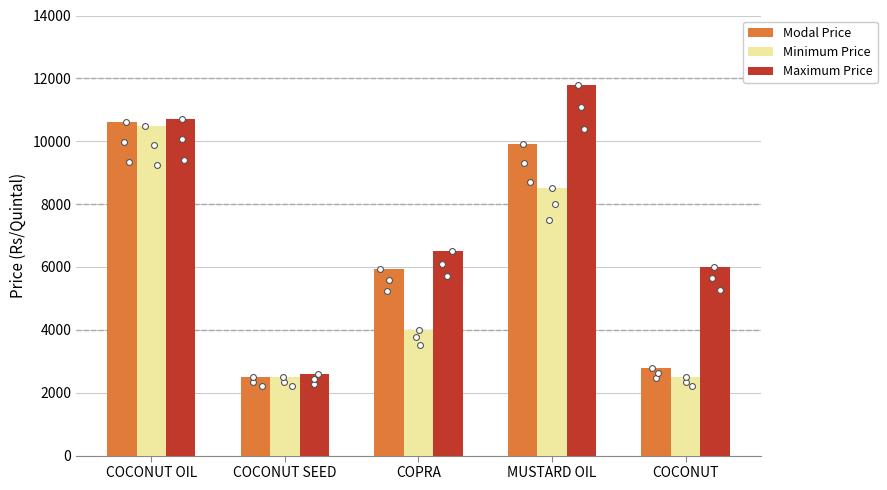

At how many categories does at least one series exceed 3309?

4